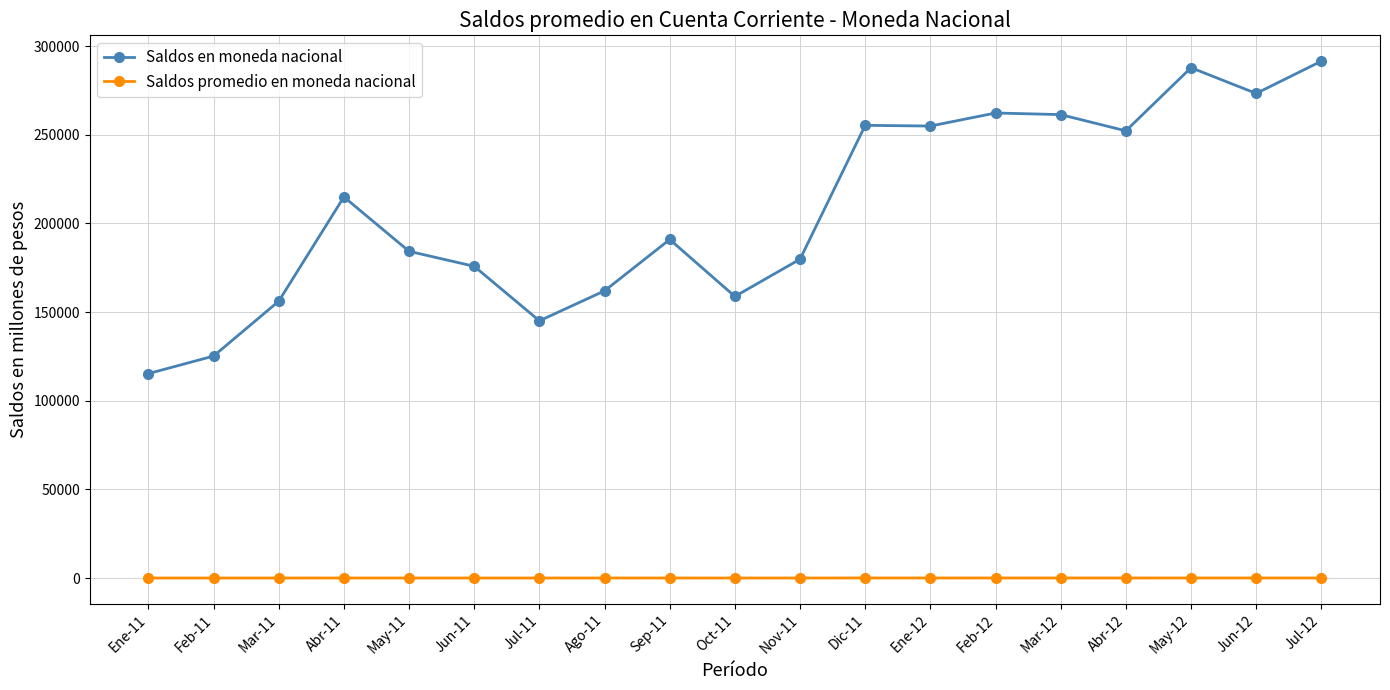

Which series has the largest total across all categories?

Saldos en moneda nacional